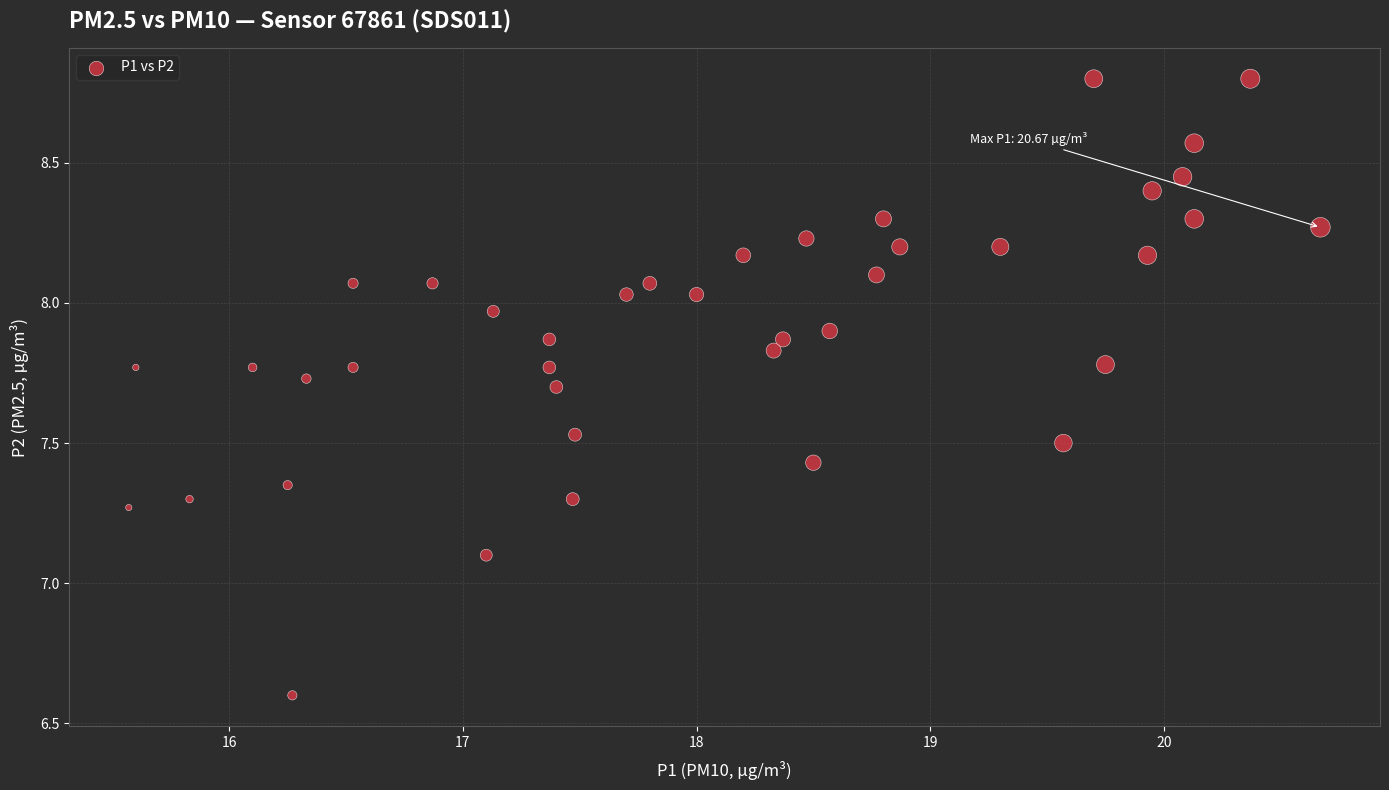

What Y value in the scatter plot is closest to 7?

7.1